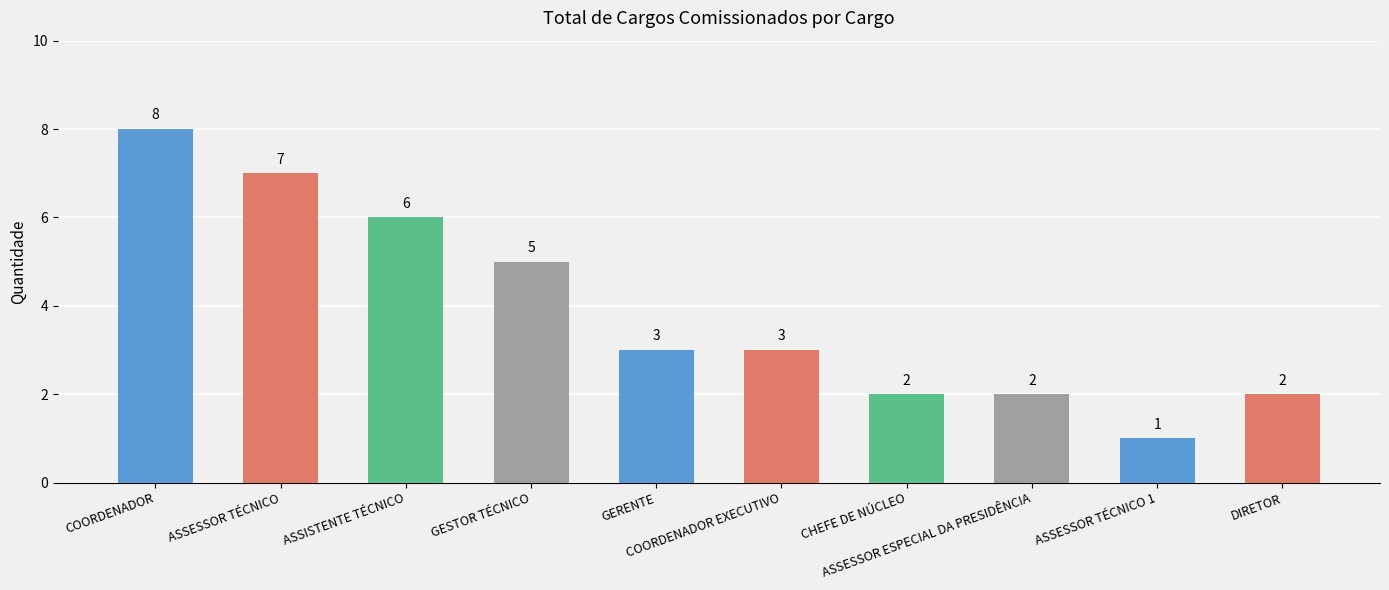

Count the values in the range 2 to 6.

7